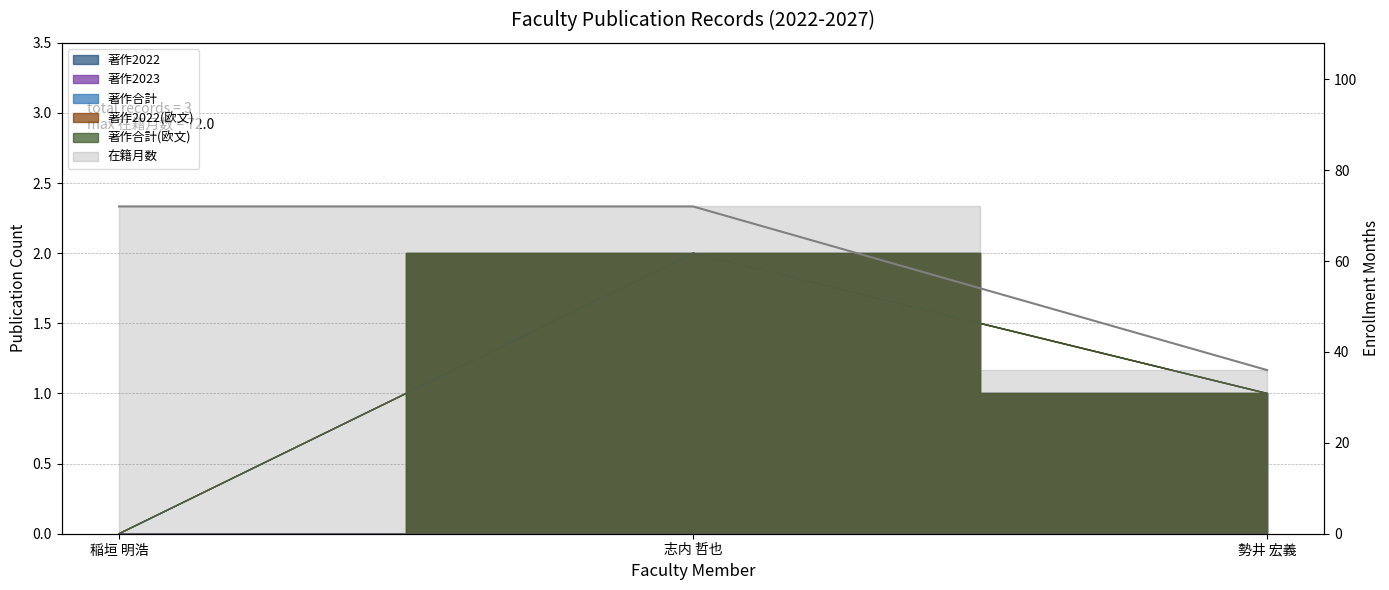

What position from the right is 稲垣 明浩?

3